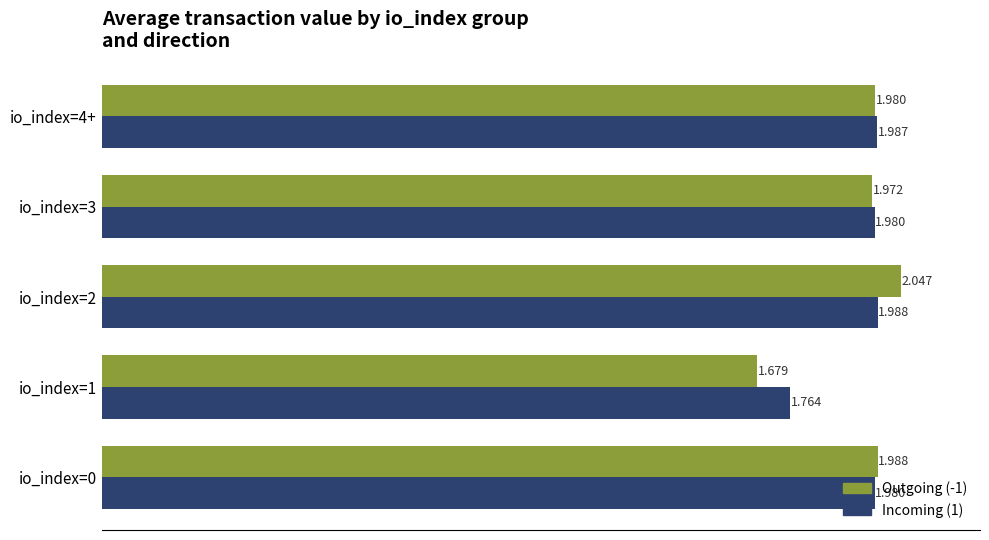

What are all the series names shown in the legend?

Outgoing (-1), Incoming (1)